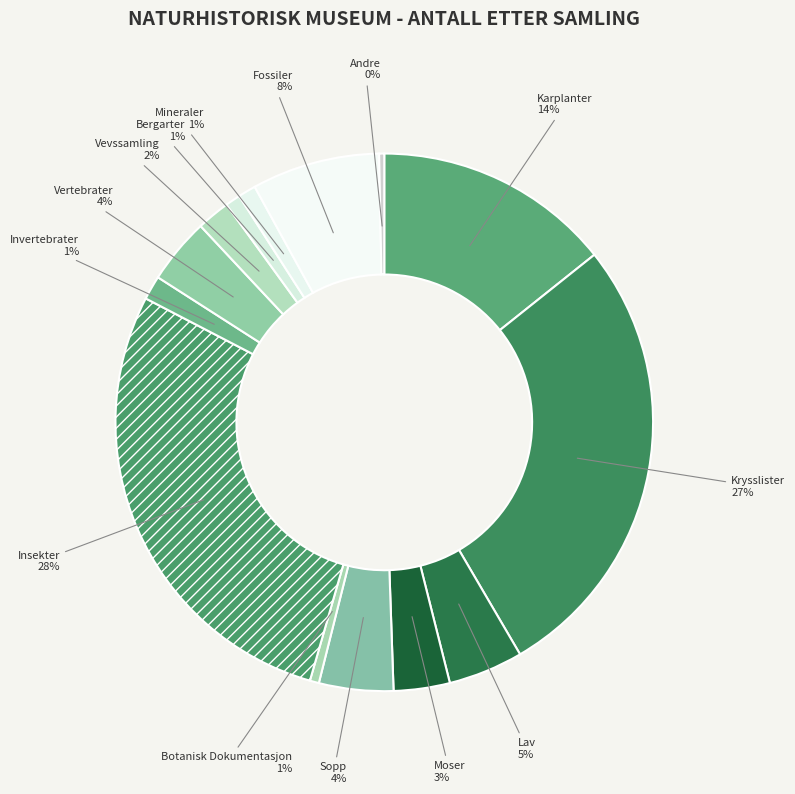

How many segments does this pie chart have?

14